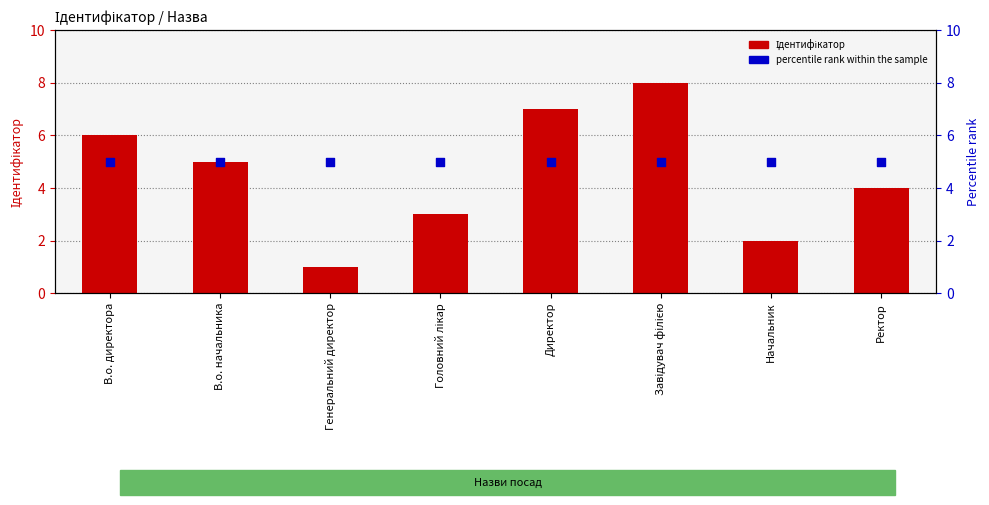

Is the value of percentile rank within the sample at Начальник greater than the value of Ідентифікатор at Завідувач філією?

No